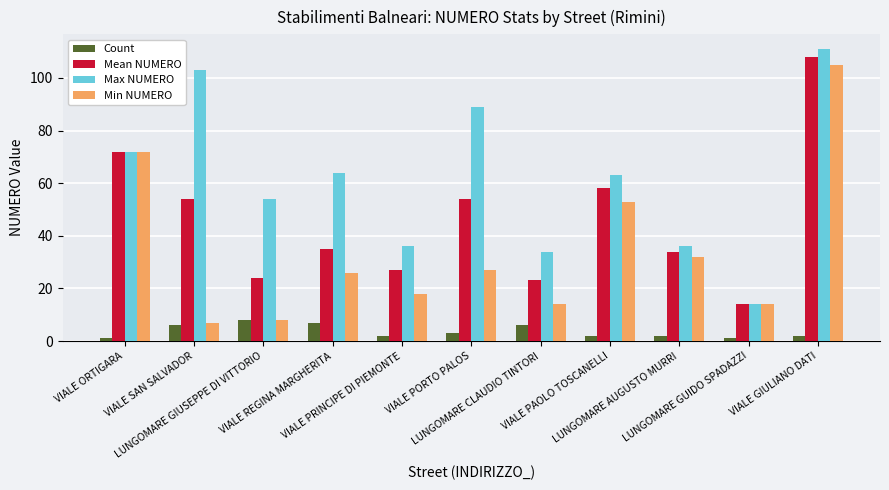

Rank the series by their average value, from lowest to highest.

Count, Min NUMERO, Mean NUMERO, Max NUMERO